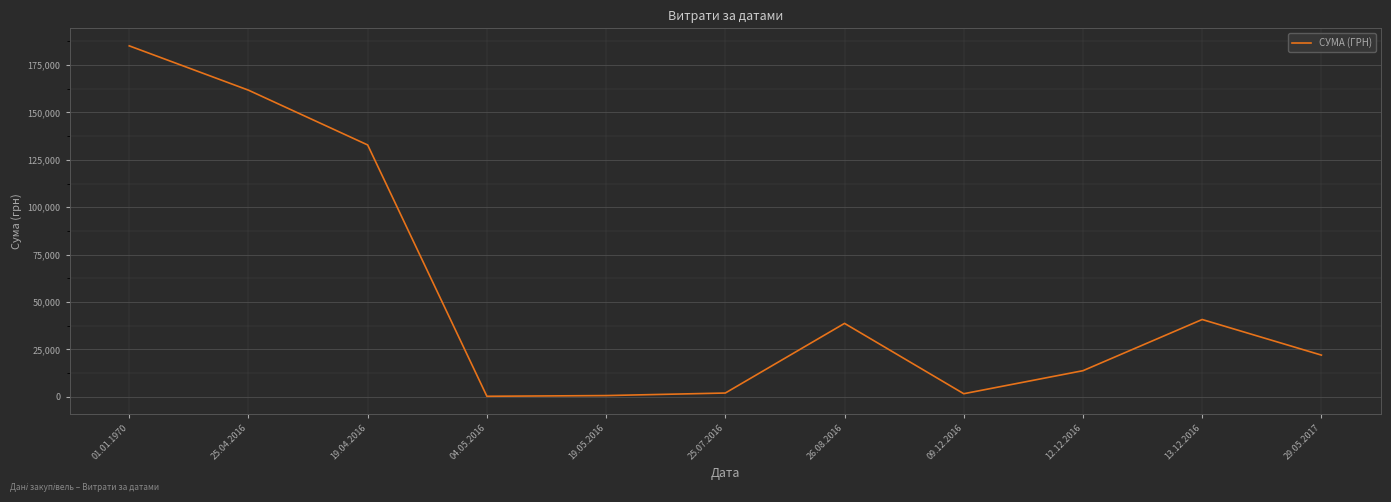

True or false: the data shows 294.6 at 04.05.2016.

True